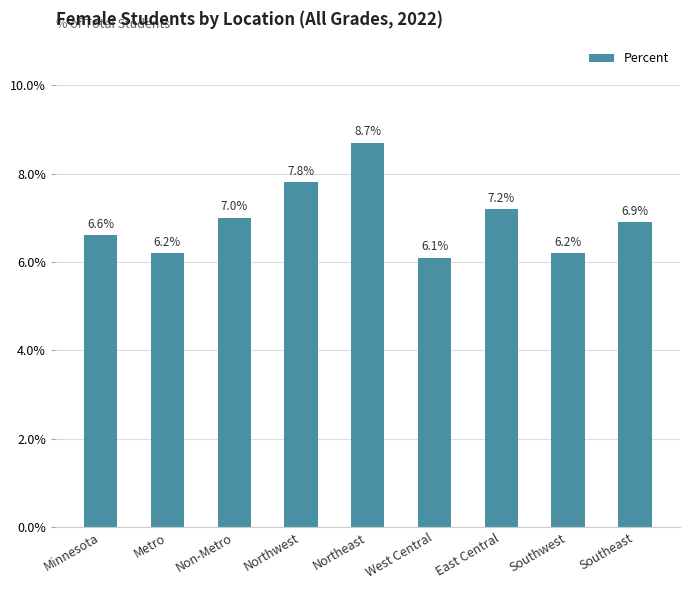

Which label corresponds to the smallest value in the chart?

West Central